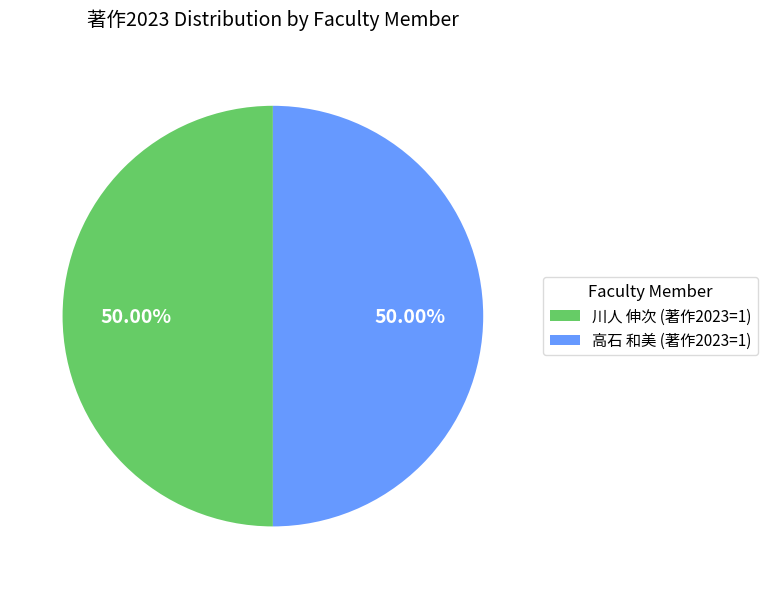

Is the sum of 高石 和美 (著作2023=1) and 川人 伸次 (著作2023=1) greater than half?

Yes